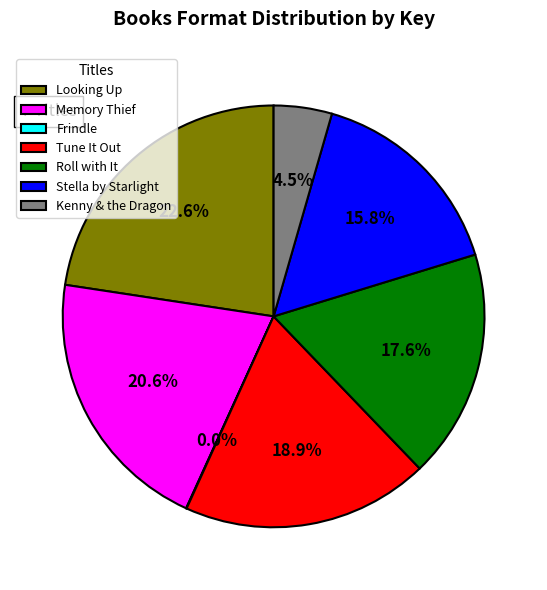

Which has a higher value, Tune It Out or Kenny & the Dragon?

Tune It Out